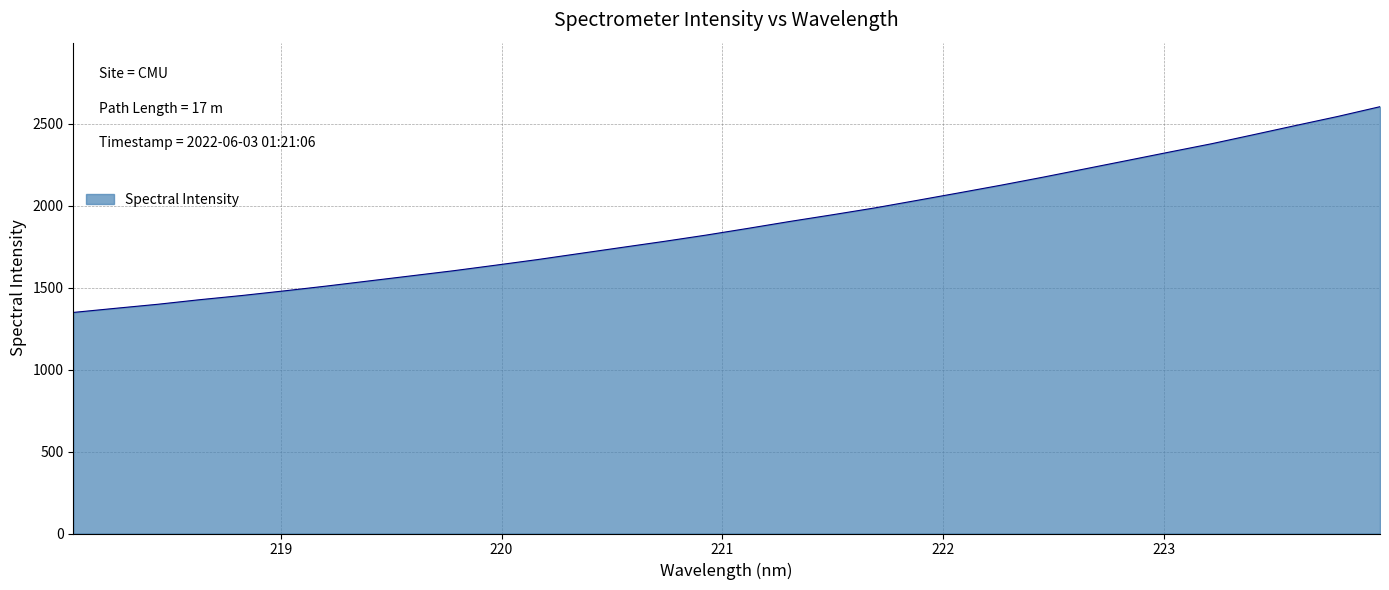

What is the difference between the maximum and minimum values?

1255.3